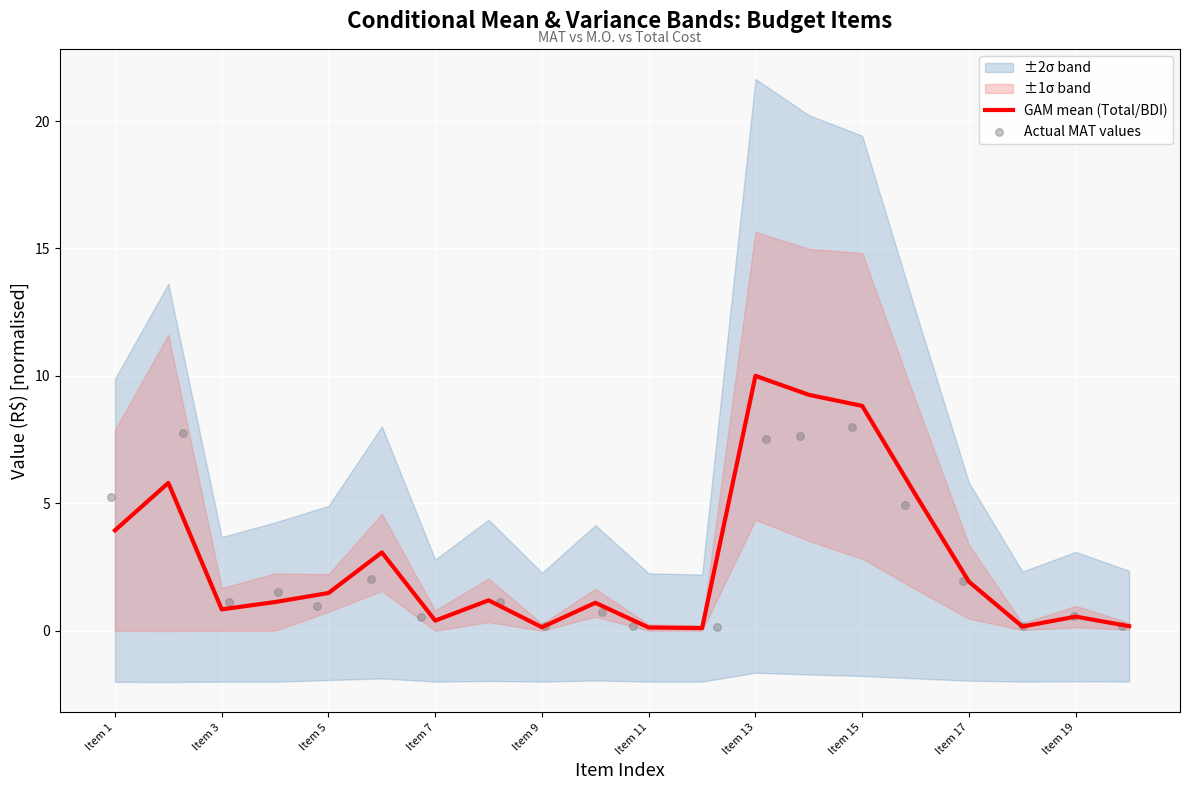

The value of GAM mean (Total/BDI) at Item 1 is 3.9. True or false?

True